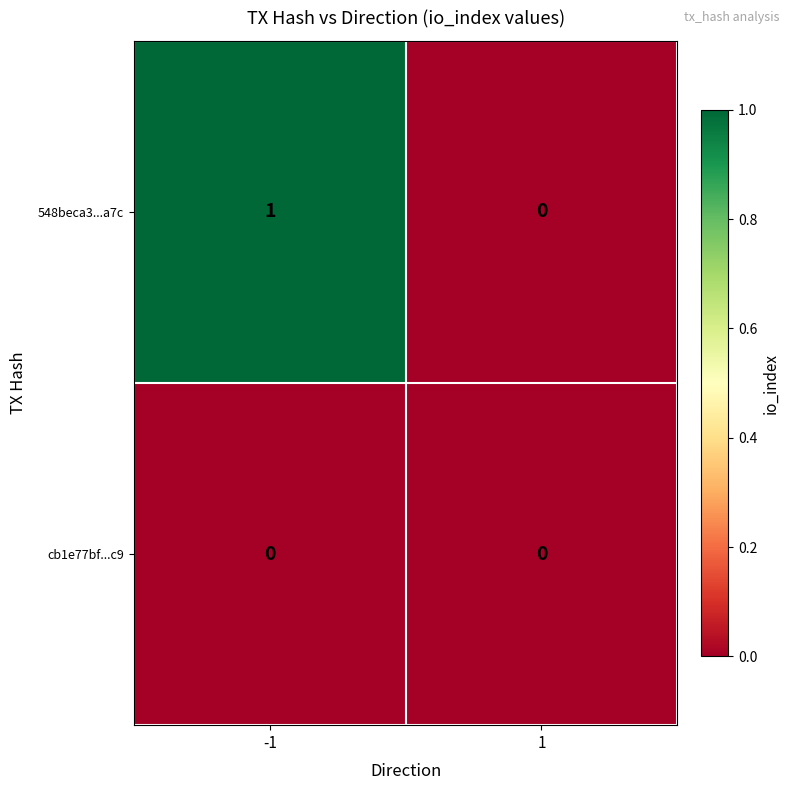

How many categories are shown in the chart?

2